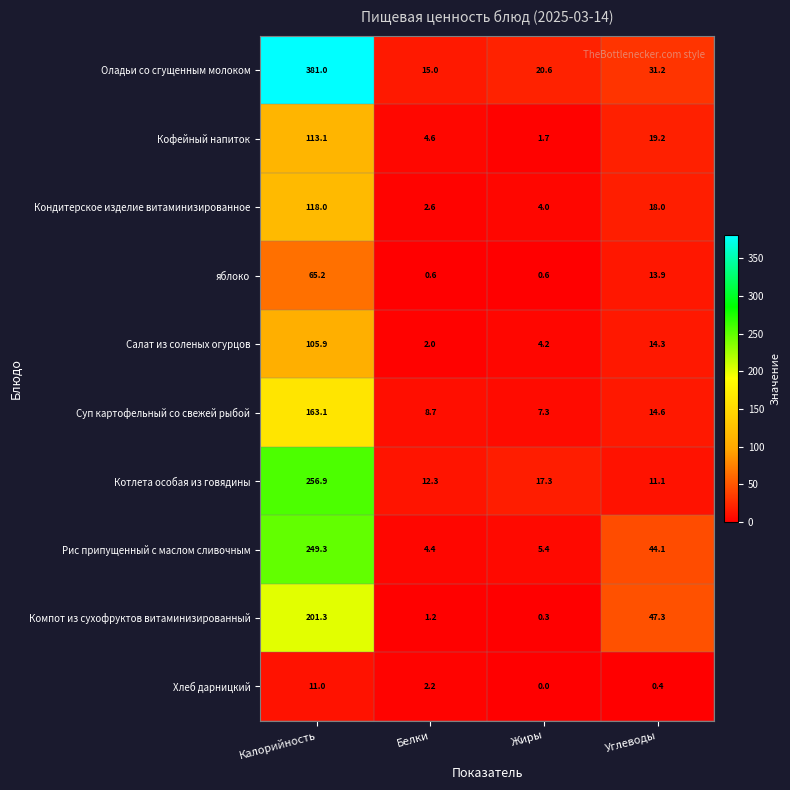

What is the sum of the Хлеб дарницкий values at Углеводы and Жиры?

0.4